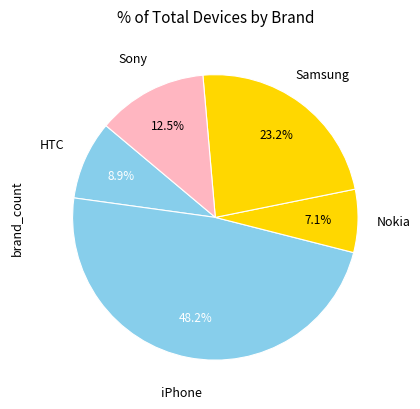

Rank the categories by value from lowest to highest.

Nokia, HTC, Sony, Samsung, iPhone